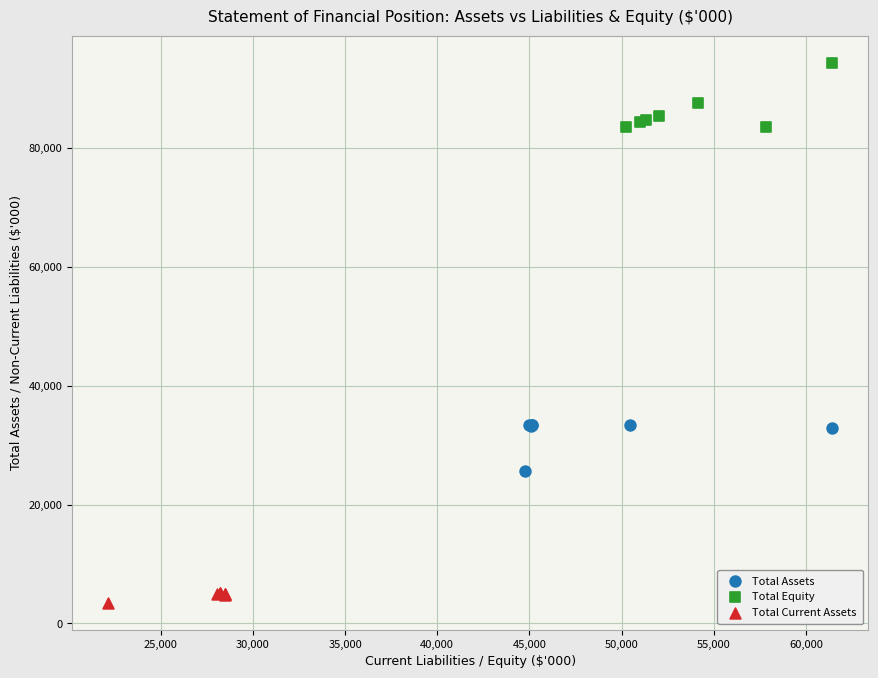

Which series contains the highest Y value?

Total Equity